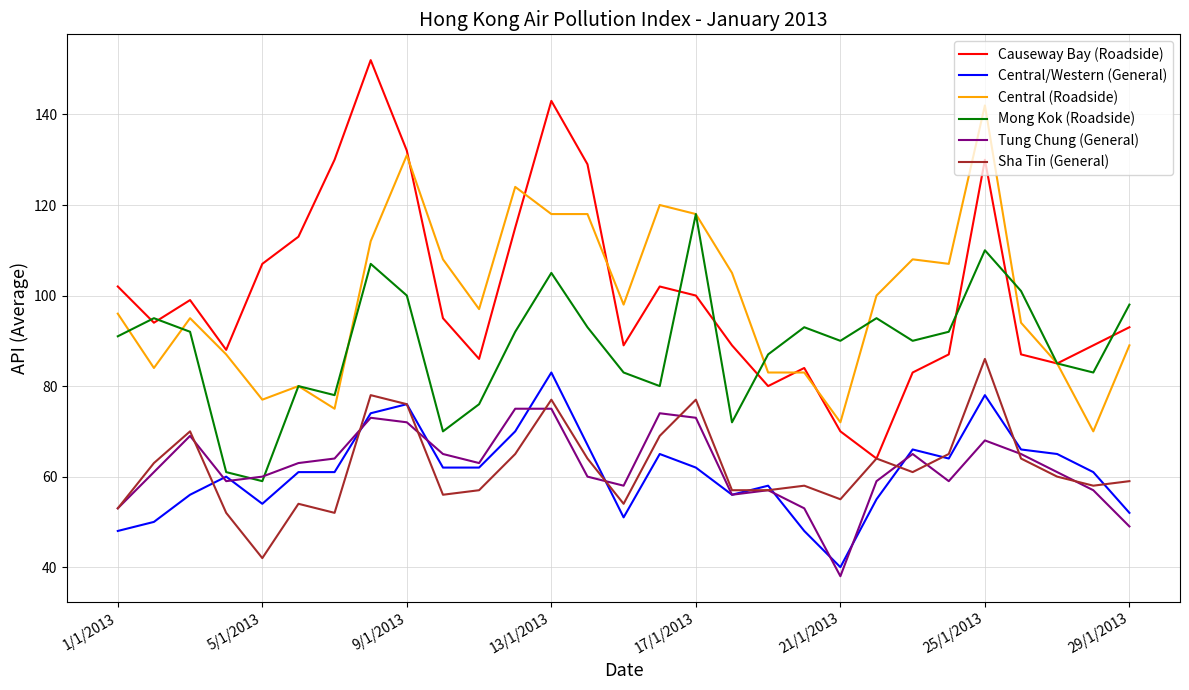

Which series has the widest spread of values?

Causeway Bay (Roadside)